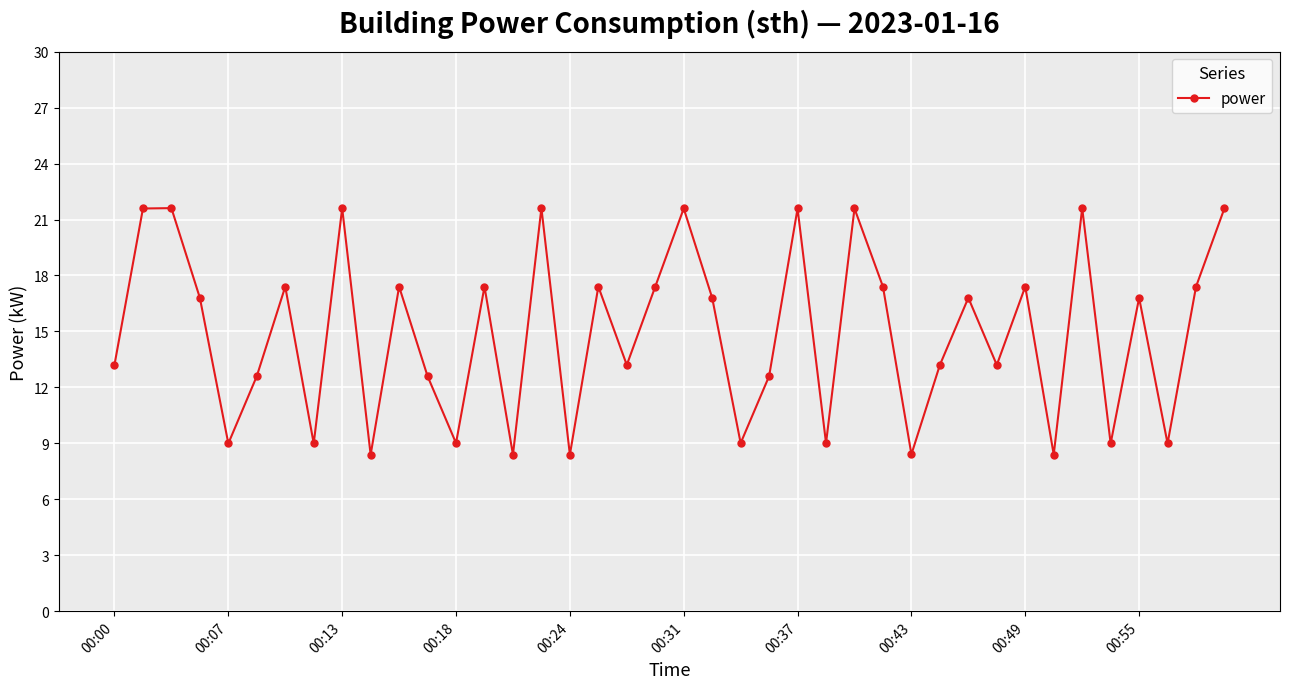

True or false: there are more than 2 points higher than both neighbors.

True